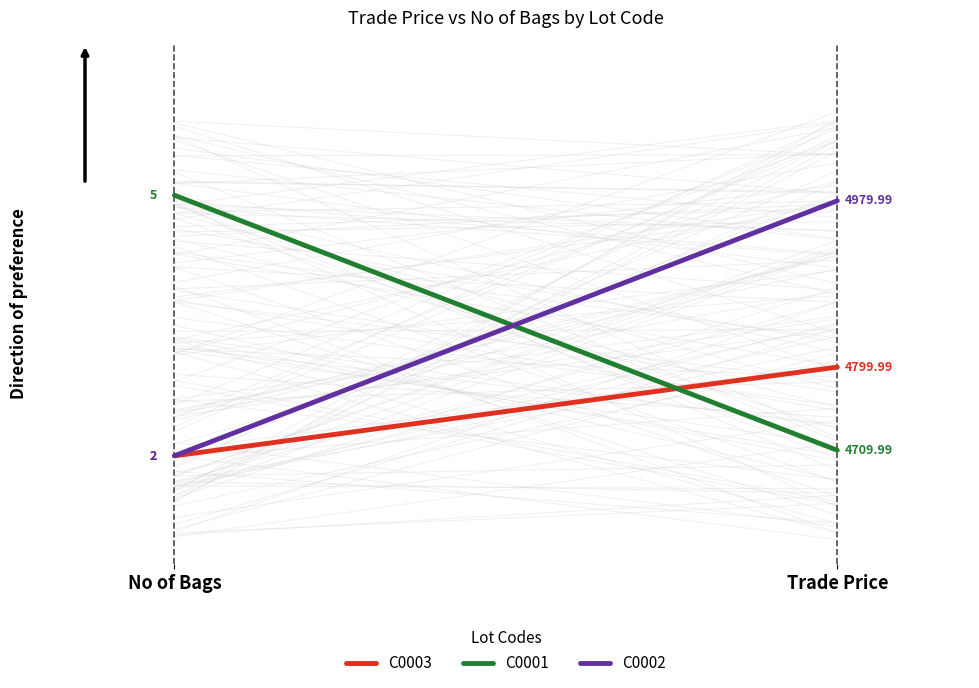

How many C0003 values are between 0 and 1?

2